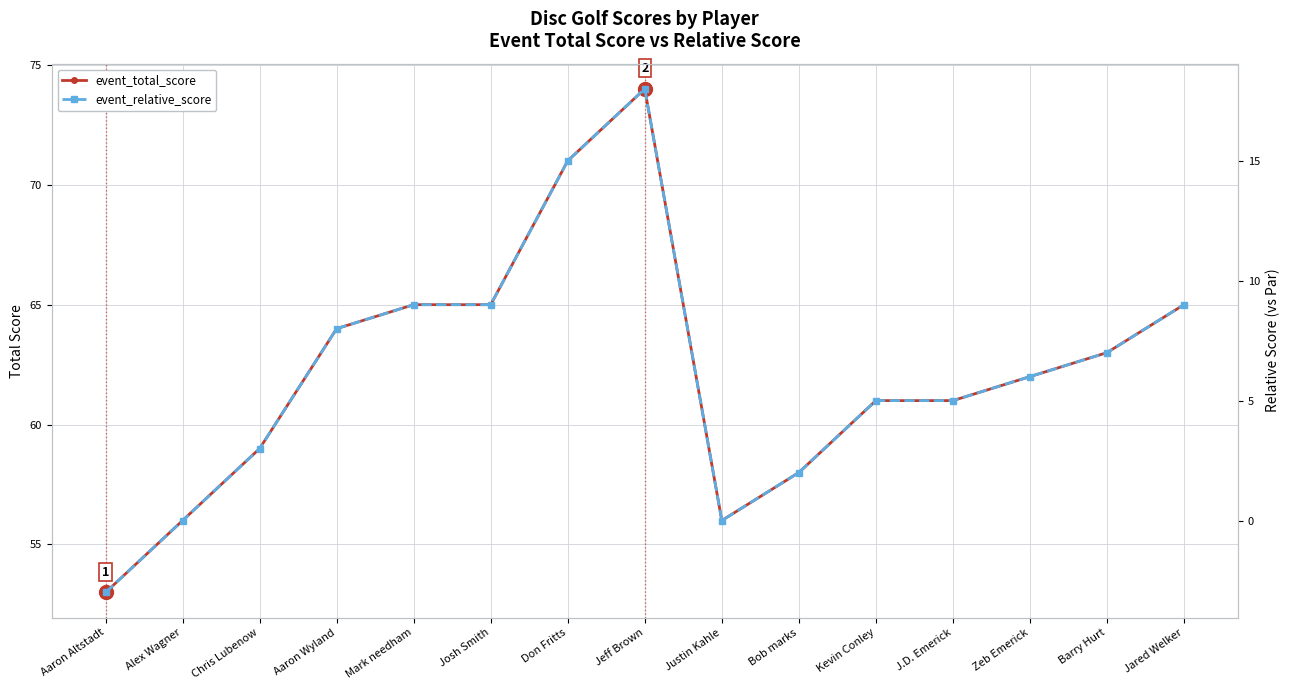

How many lines are shown in the chart?

2